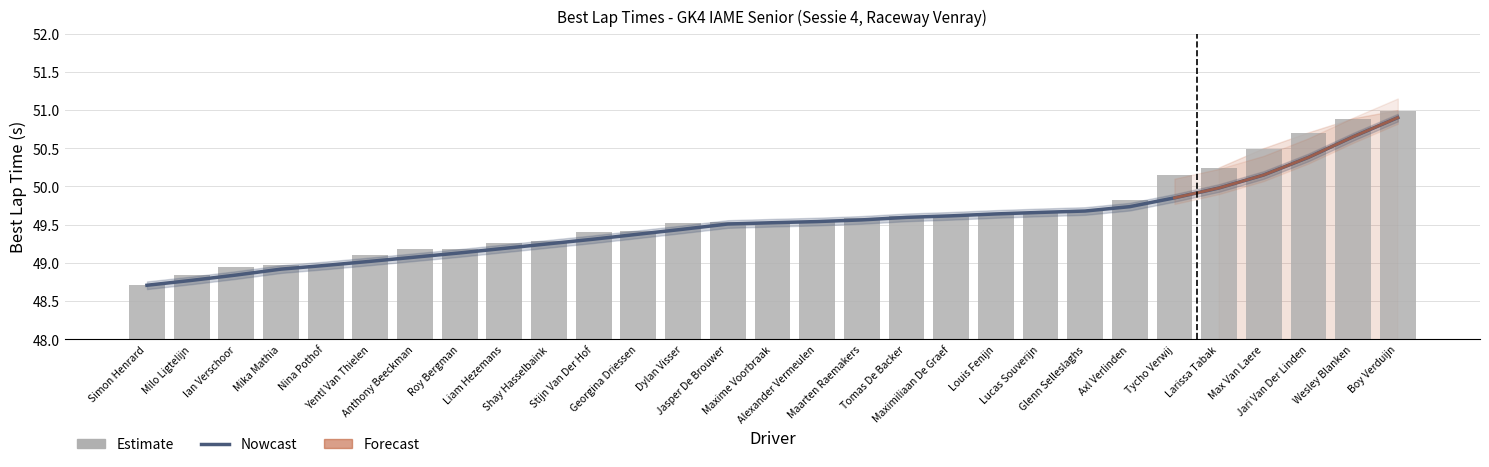

Rank the categories by value from highest to lowest.

Boy Verduijn, Wesley Blanken, Jari Van Der Linden, Max Van Laere, Larissa Tabak, Tycho Verwij, Axl Verlinden, Glenn Selleslaghs, Lucas Souverijn, Louis Fenijn, Maximiliaan De Graef, Tomas De Backer, Maarten Raemakers, Alexander Vermeulen, Maxime Voorbraak, Jasper De Brouwer, Dylan Visser, Georgina Driessen, Stijn Van Der Hof, Shay Hasselbaink, Liam Hezemans, Roy Bergman, Anthony Beeckman, Yentl Van Thielen, Nina Pothof, Mika Mathia, Ian Verschoor, Milo Ligtelijn, Simon Henrard